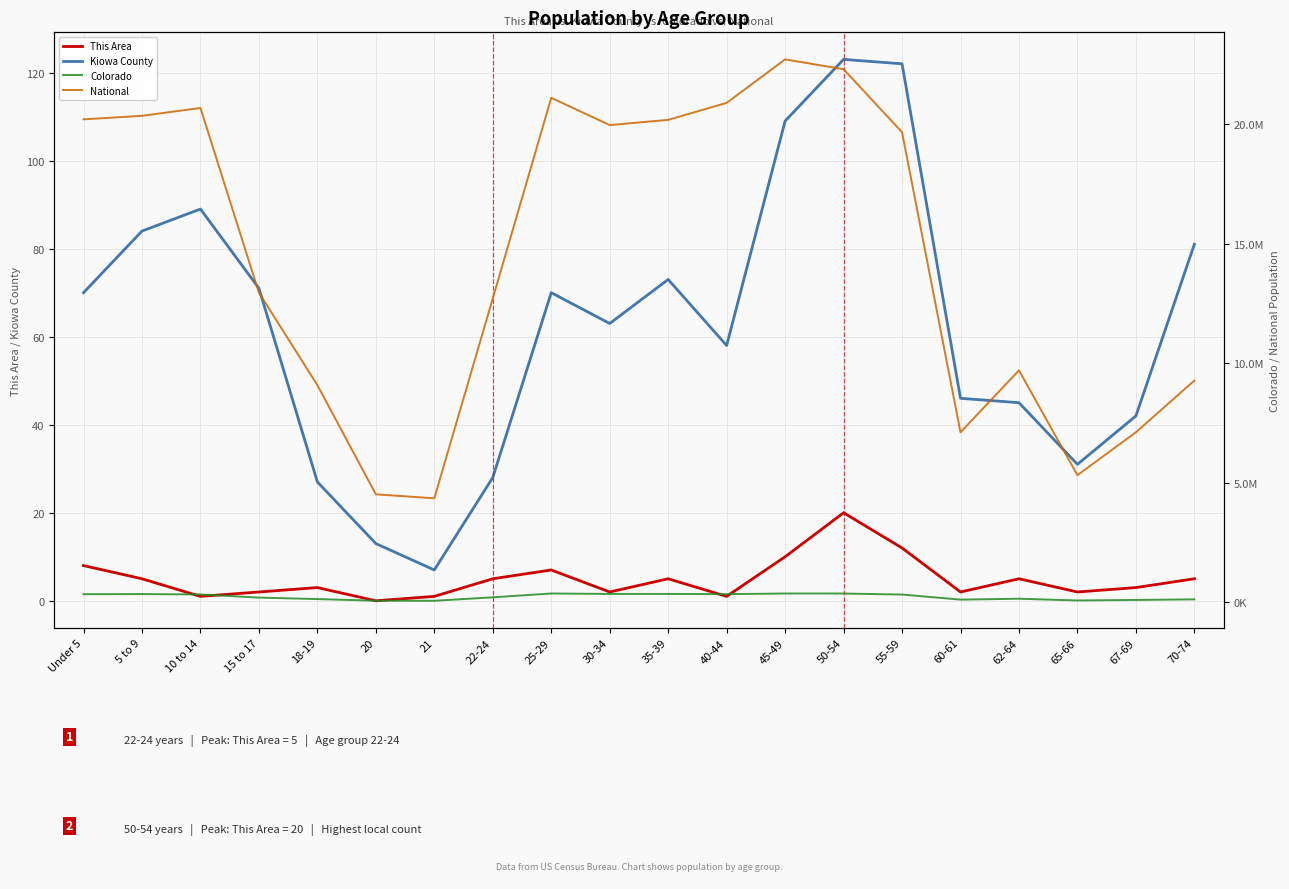

How many interior local peaks does the Colorado series have?

4